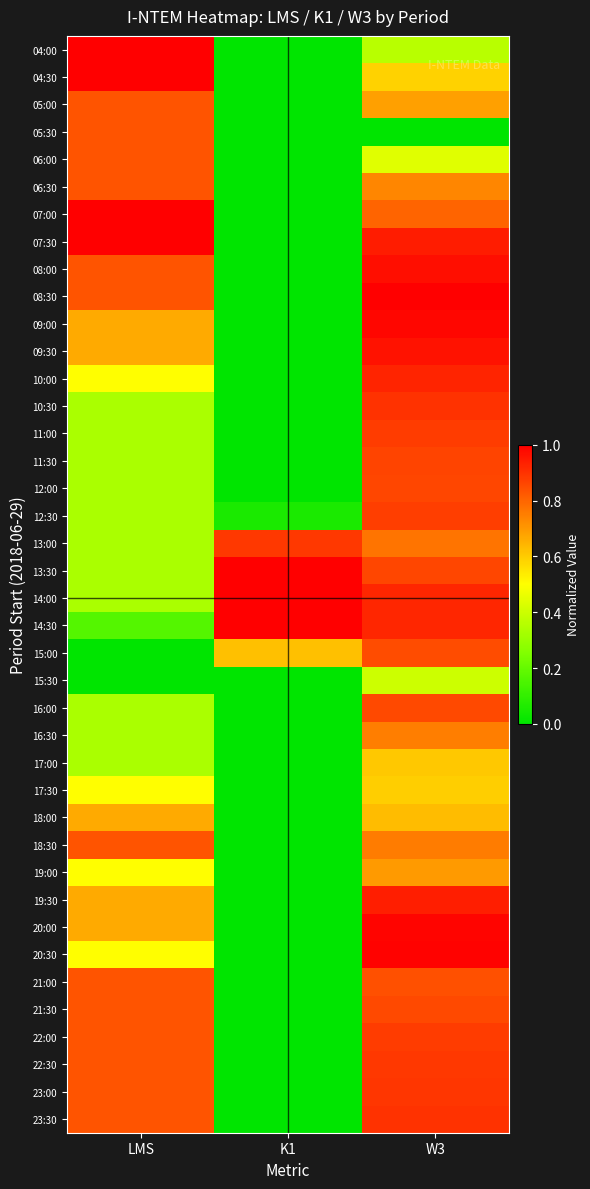

List the series in order of their peak value, highest first.

04:00, 04:30, 07:00, 07:30, 08:30, 13:30, 14:00, 14:30, 20:30, 20:00, 09:00, 08:00, 09:30, 19:30, 10:00, 23:30, 10:30, 23:00, 13:00, 22:30, 22:00, 11:00, 12:30, 11:30, 12:00, 16:00, 21:30, 15:00, 21:00, 05:00, 05:30, 06:00, 06:30, 18:30, 16:30, 19:00, 18:00, 17:00, 17:30, 15:30